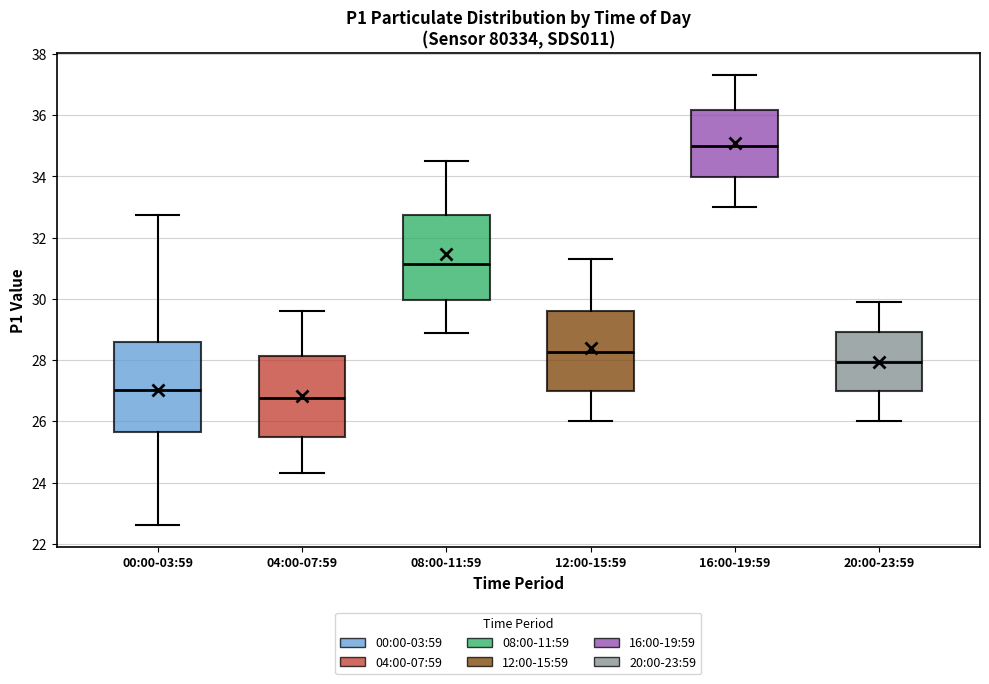

Where does the upper whisker of the box for 16:00-19:59 end on the y-axis? The values are not printed on the chart, so give them approximately, as read against the axis.

37.4